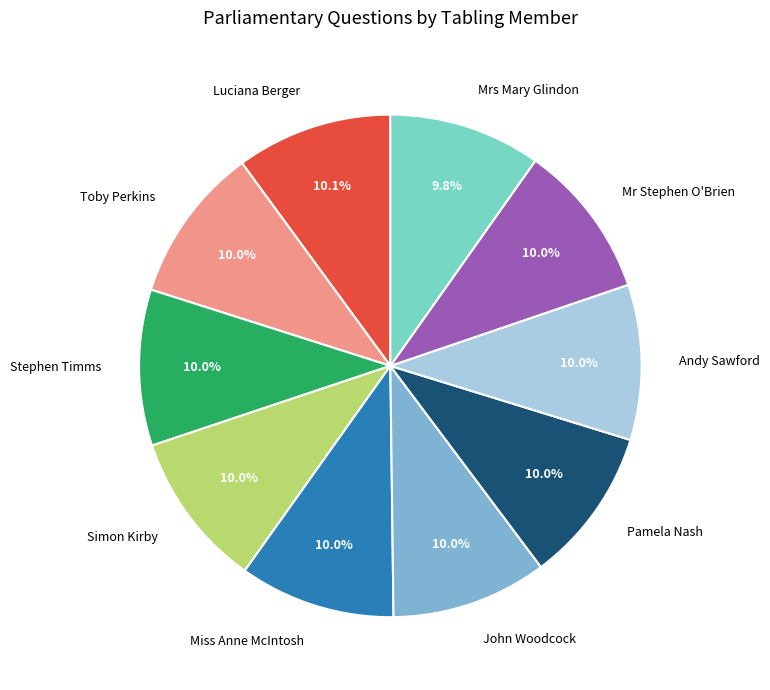

What is the ratio of the value at Mrs Mary Glindon to the value at Toby Perkins?

1.0